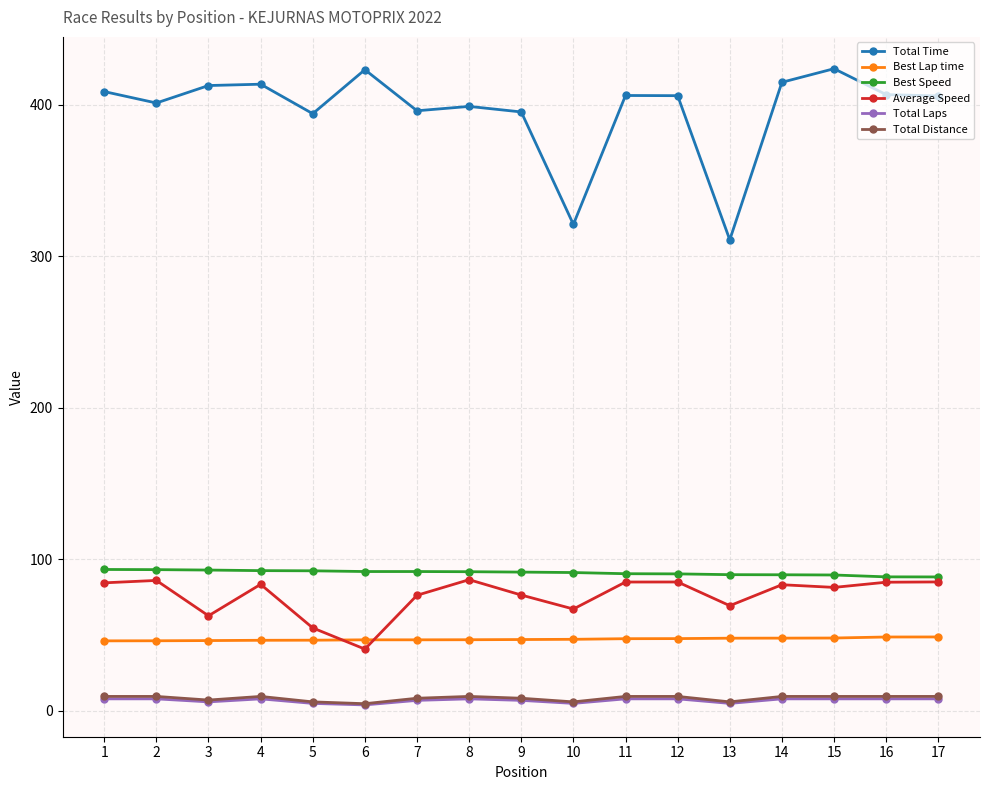

How many lines are shown in the chart?

6